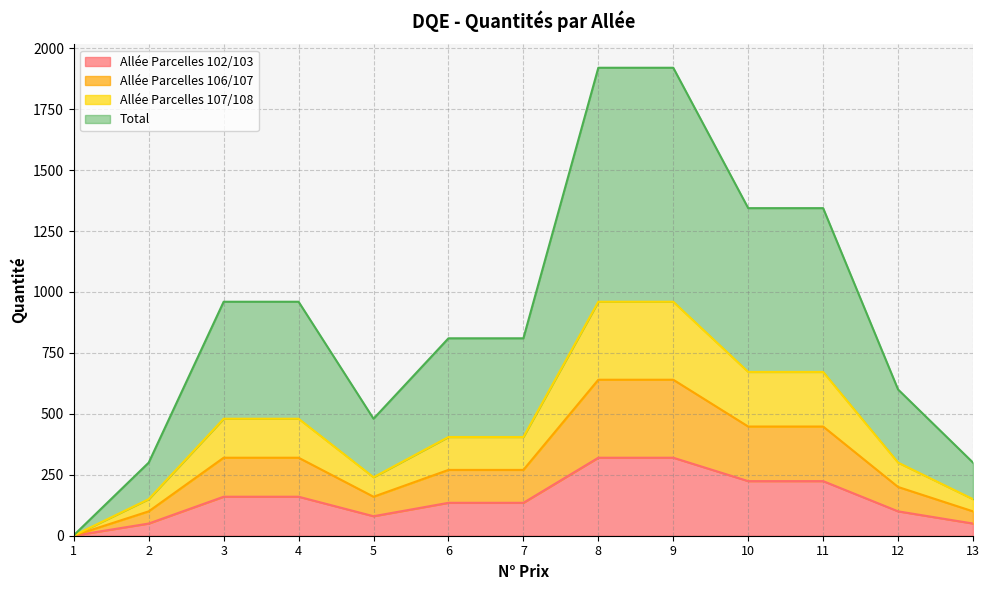

The value of Allée Parcelles 106/107 at 1 is 0.7. True or false?

True